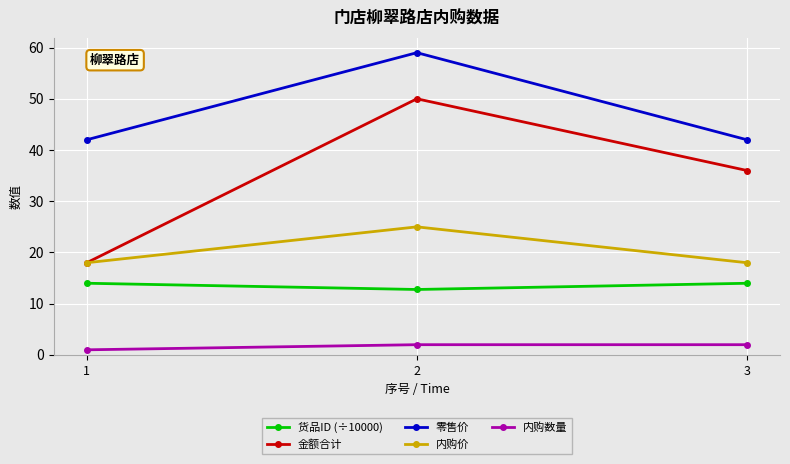

What is the smallest value displayed?

1.0